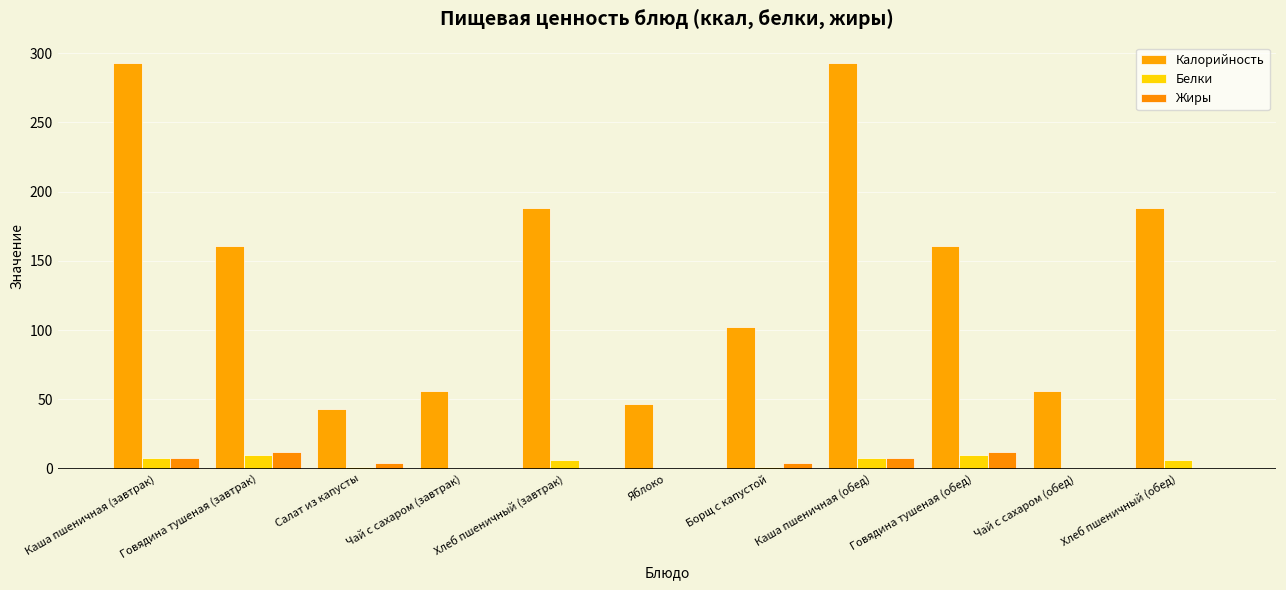

How many data points does each series have?

11